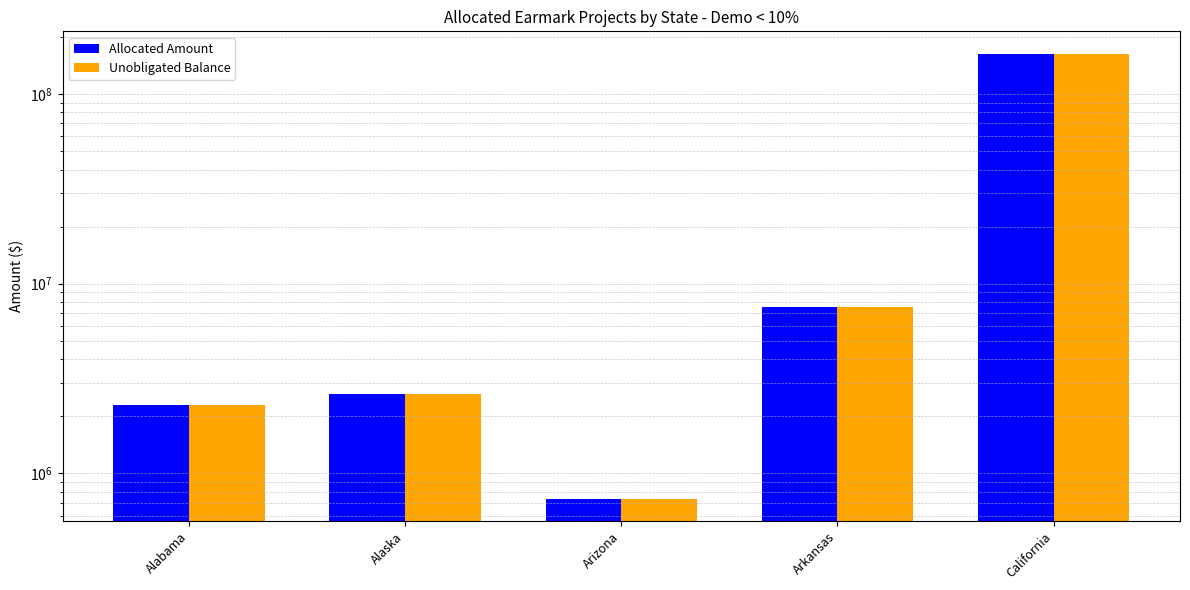

Reading left to right, transcribe all the data shown in this chart.

Allocated Amount: 2285826.0	2624647.0	735000.0	7571151.0	163397990.0
Unobligated Balance: 2285826.0	2624647.0	735000.0	7571151.0	163304984.5